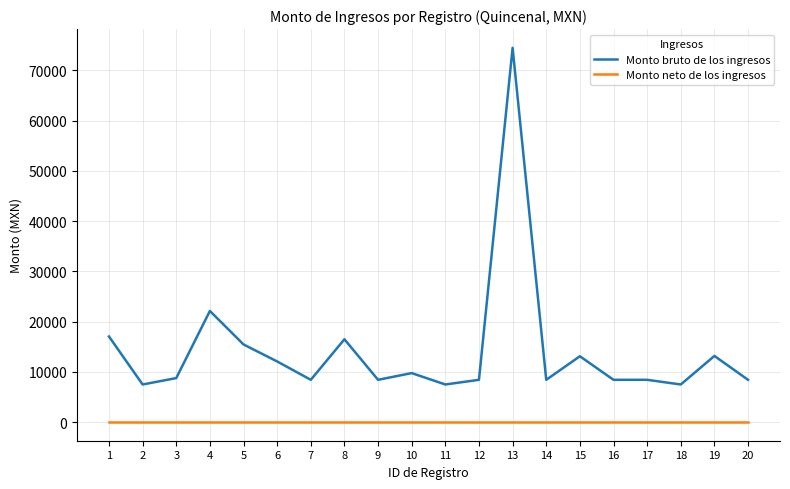

Does the chart have visible grid lines?

Yes